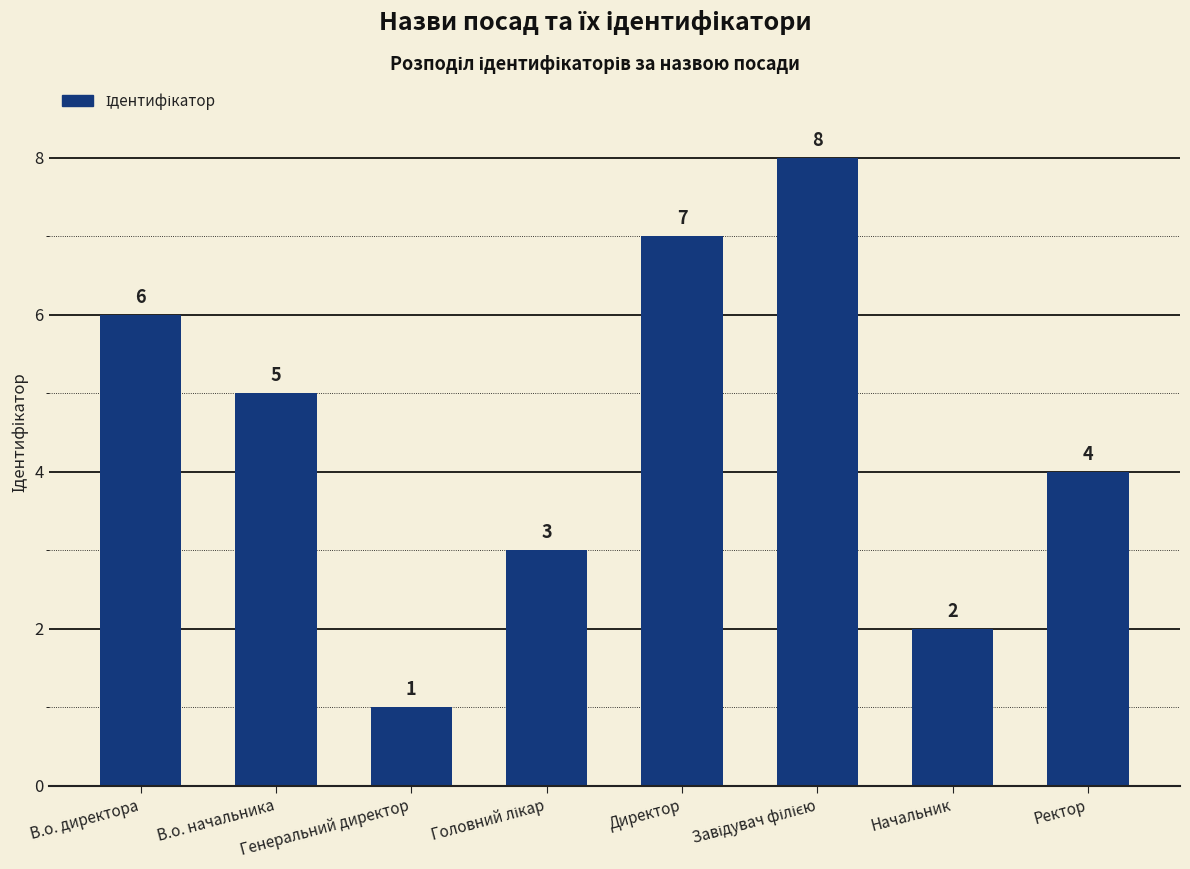

Does the chart contain stacked bars?

No